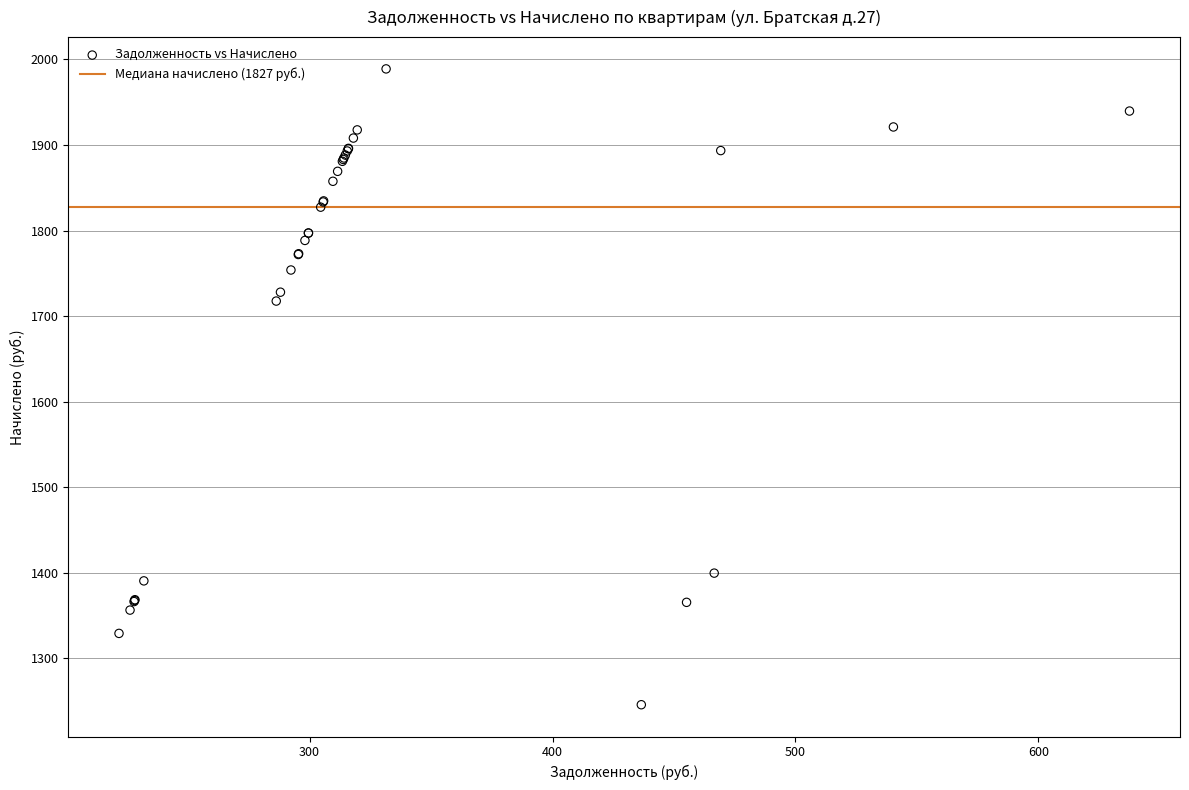

What Y value in the scatter plot is closest to 1617?

1717.6